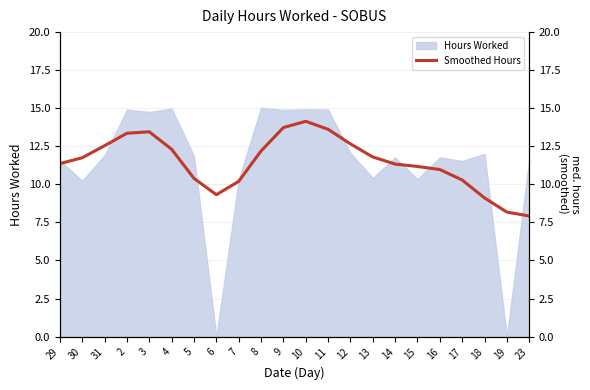

Reading right to left, extract all data points from this chart.

7.9	8.2	9.1	10.3	11.0	11.2	11.3	11.8	12.7	13.6	14.1	13.7	12.2	10.2	9.3	10.4	12.3	13.5	13.4	12.5	11.7	11.4